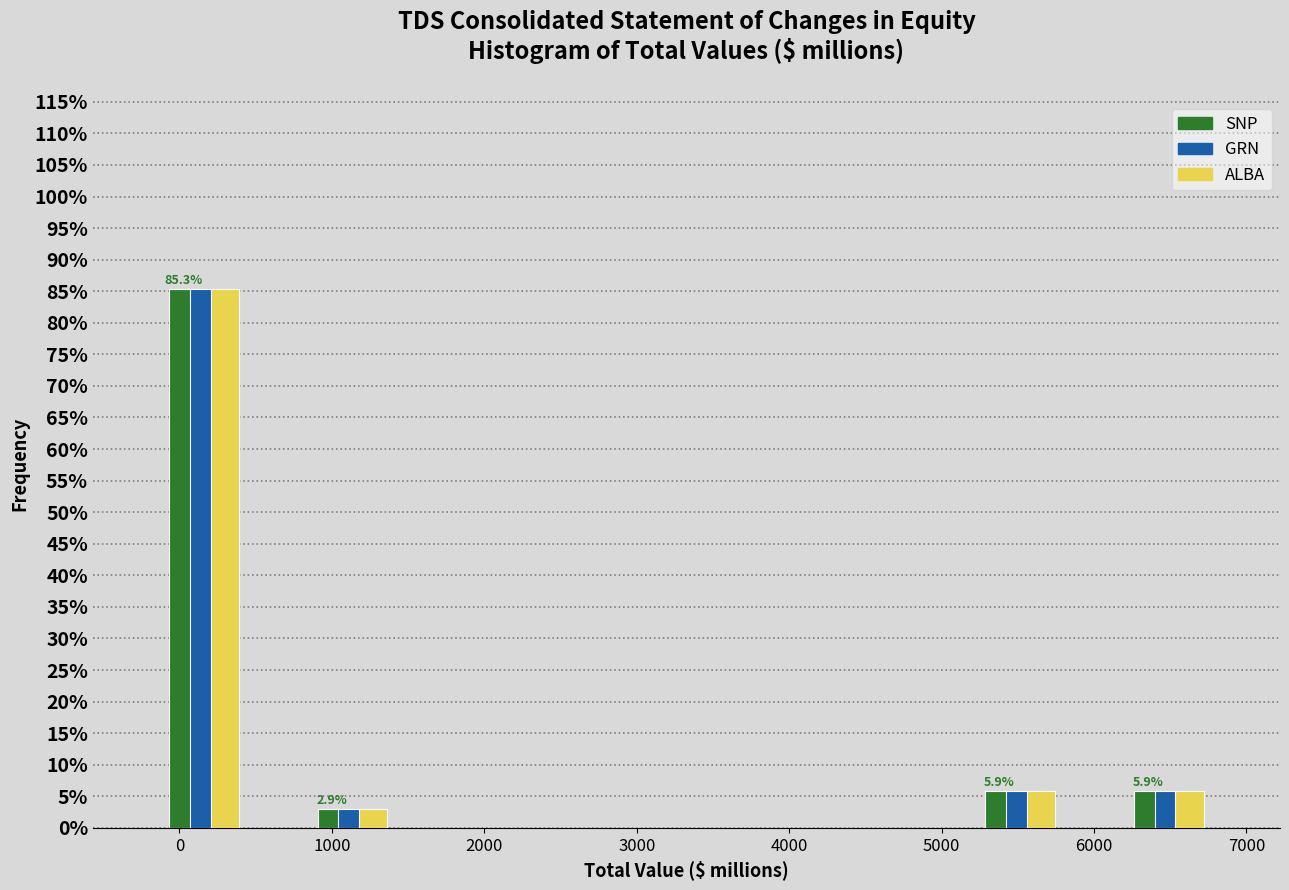

In the GRN series, which range on the x-axis has the tallest bar?

-100 to 400